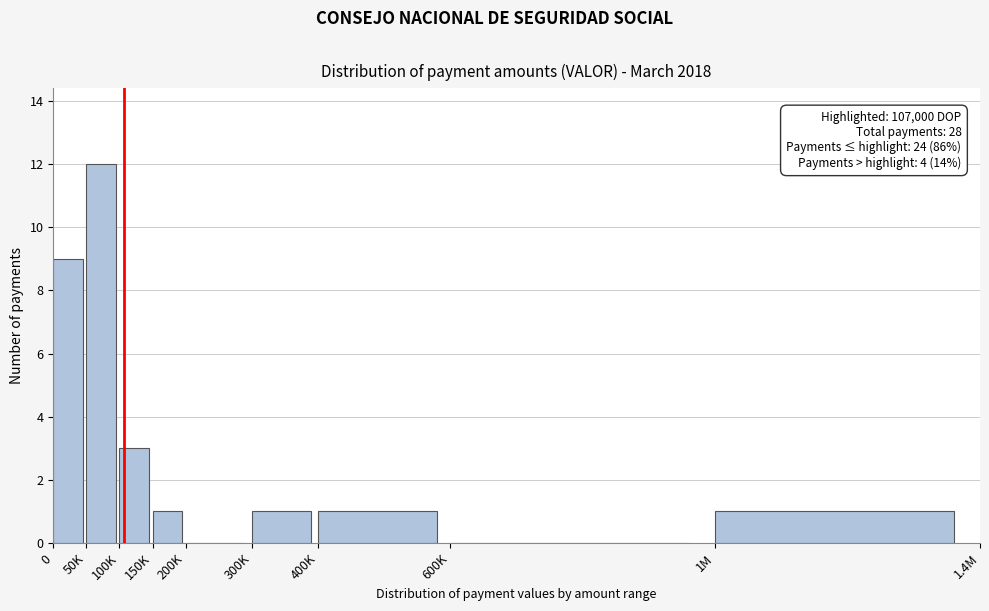

Reading right to left, extract all data points from this chart.

1M=1	600K=0	400K=1	300K=1	200K=0	150K=1	100K=3	50K=12	0=9